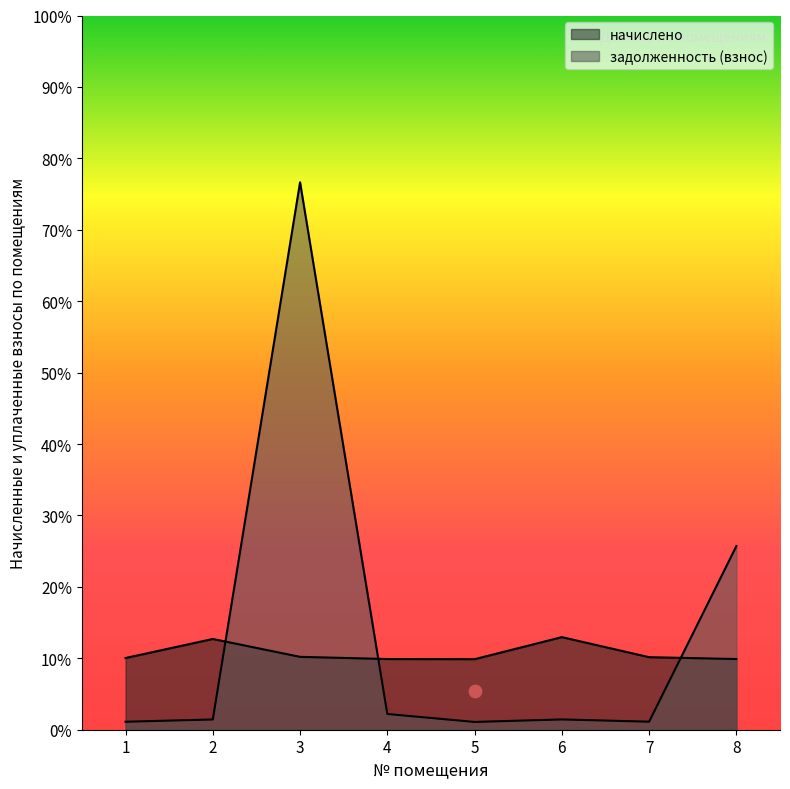

At which category is the sum across all series the highest?

3